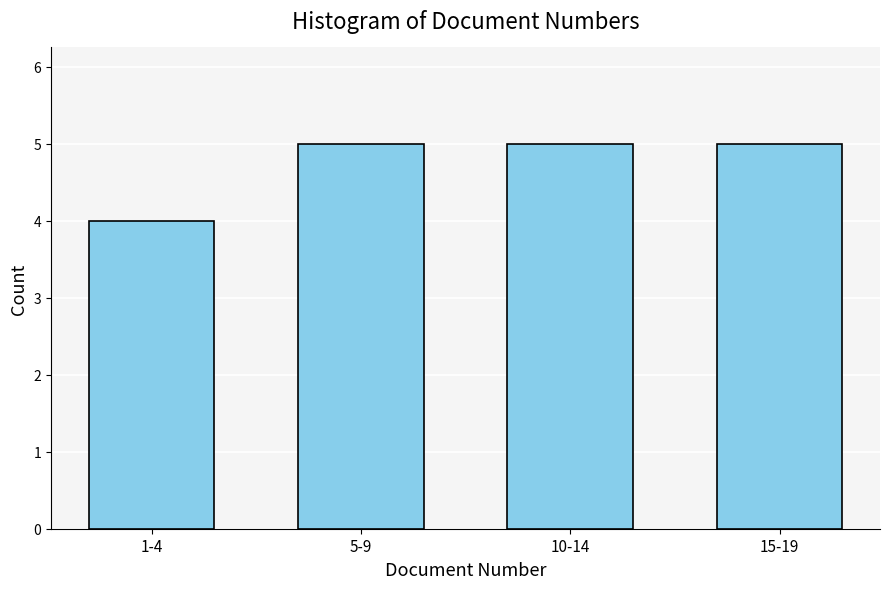

Reading left to right, what are all the values shown in this chart?

1-4=4	5-9=5	10-14=5	15-19=5